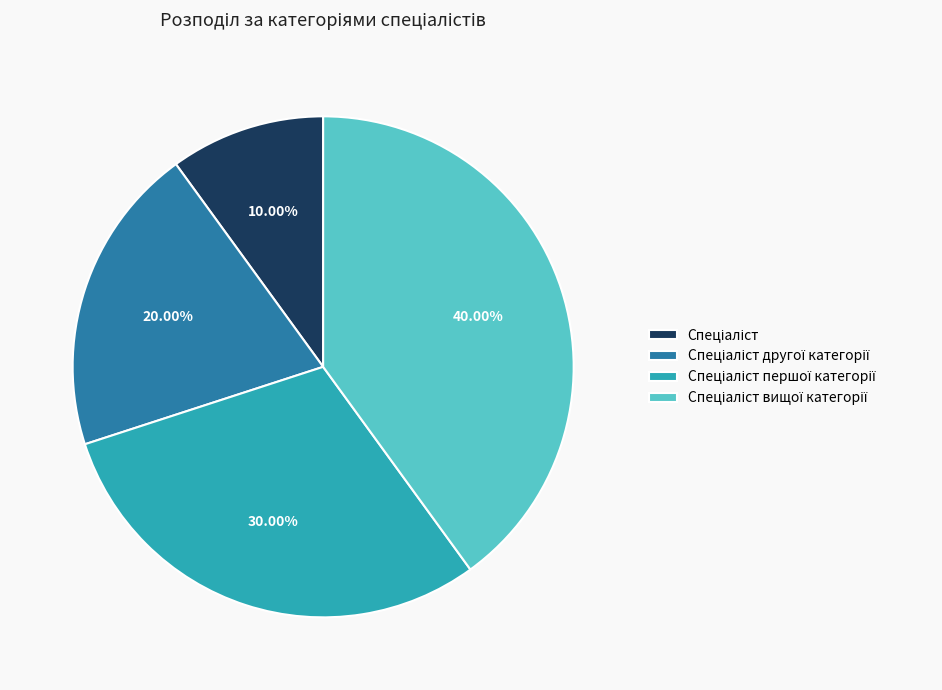

How many segments does this pie chart have?

4